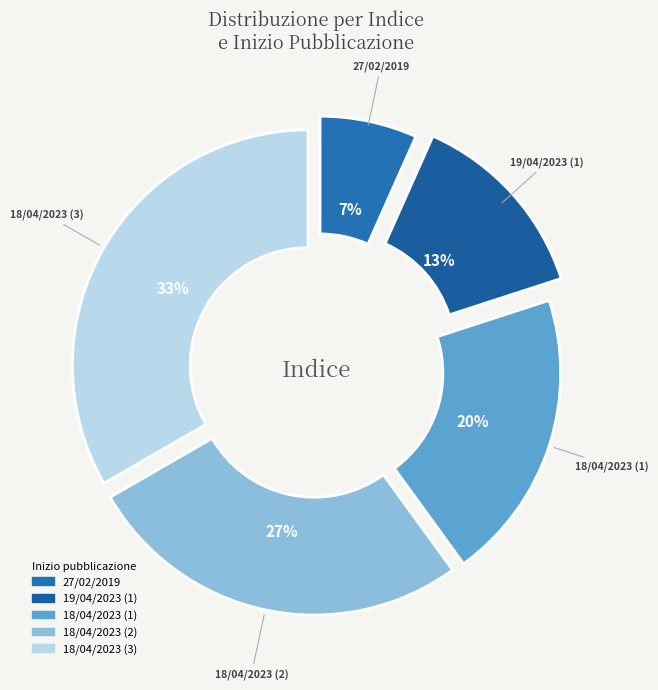

What is the ratio of the value at 19/04/2023 (1) to the value at 18/04/2023 (1)?

0.7